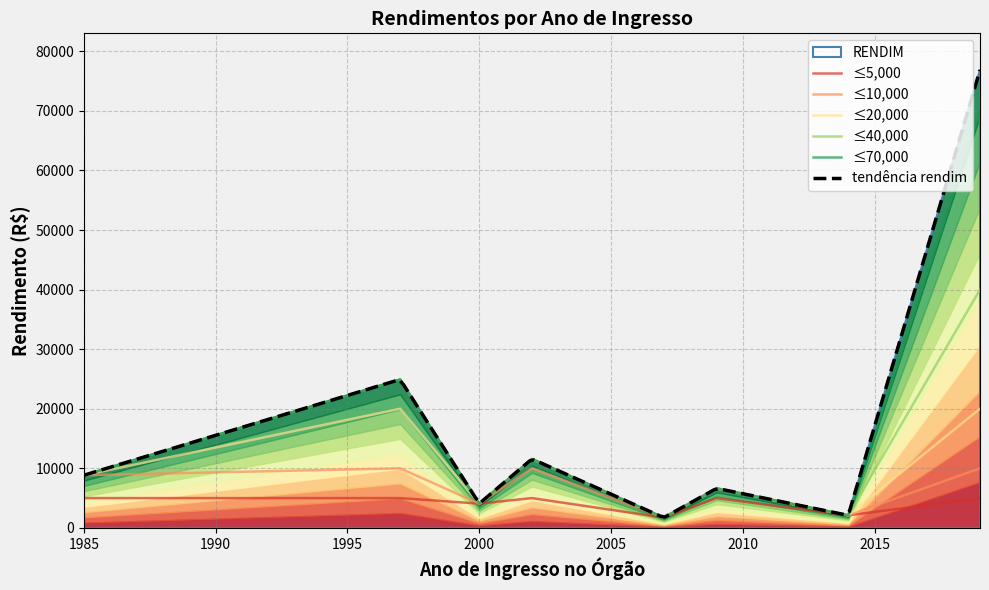

What is the minimum value for tendência rendim?

1821.1